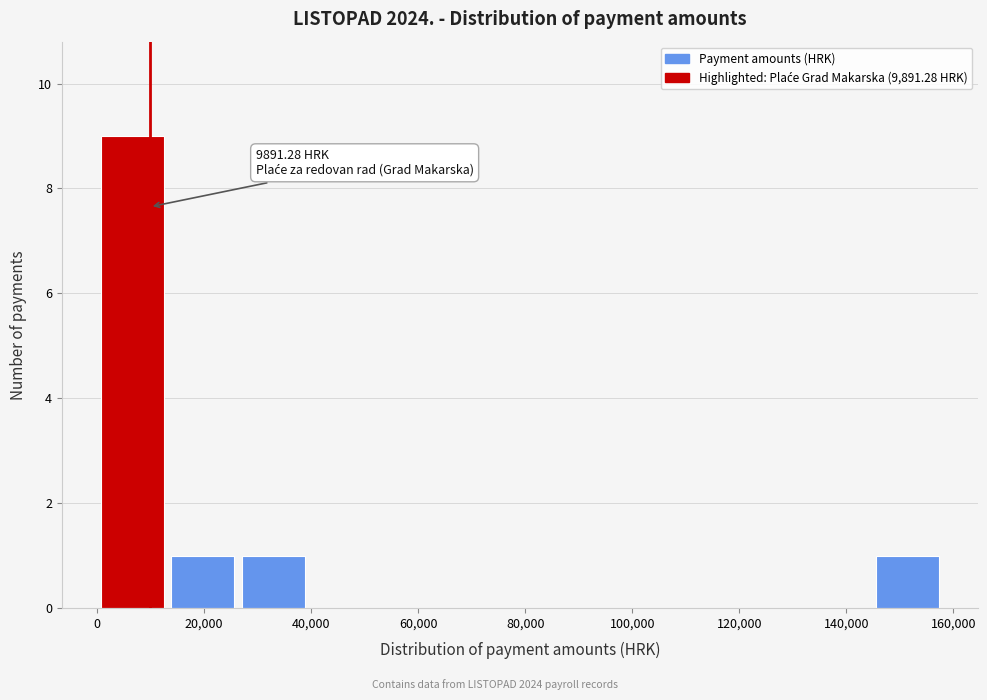

Over which range of the x-axis is the bar tallest?

0 to 14000